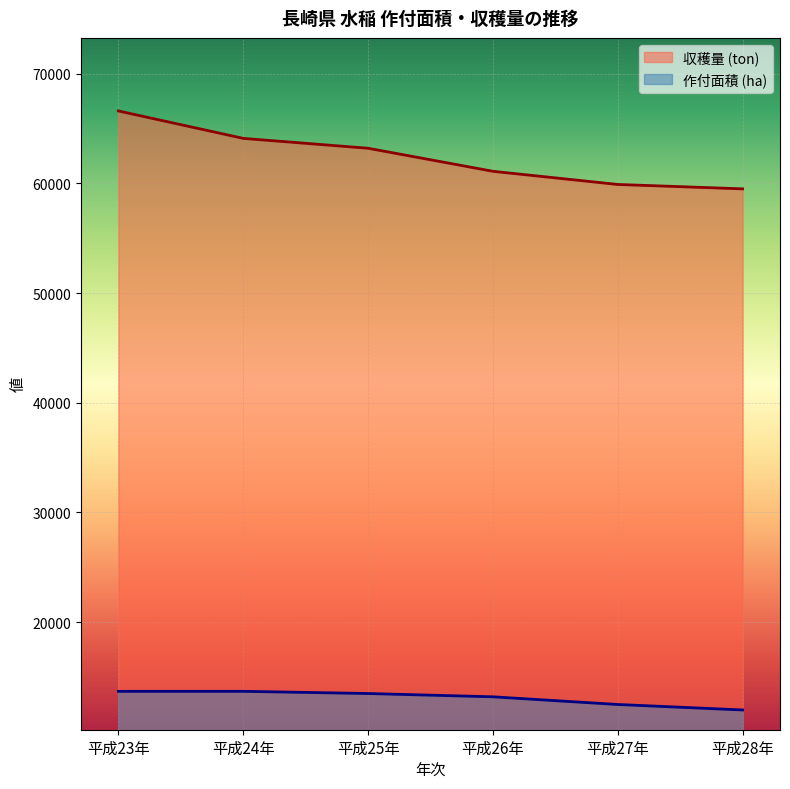

What is the difference between the highest and lowest values at 平成25年?

49700